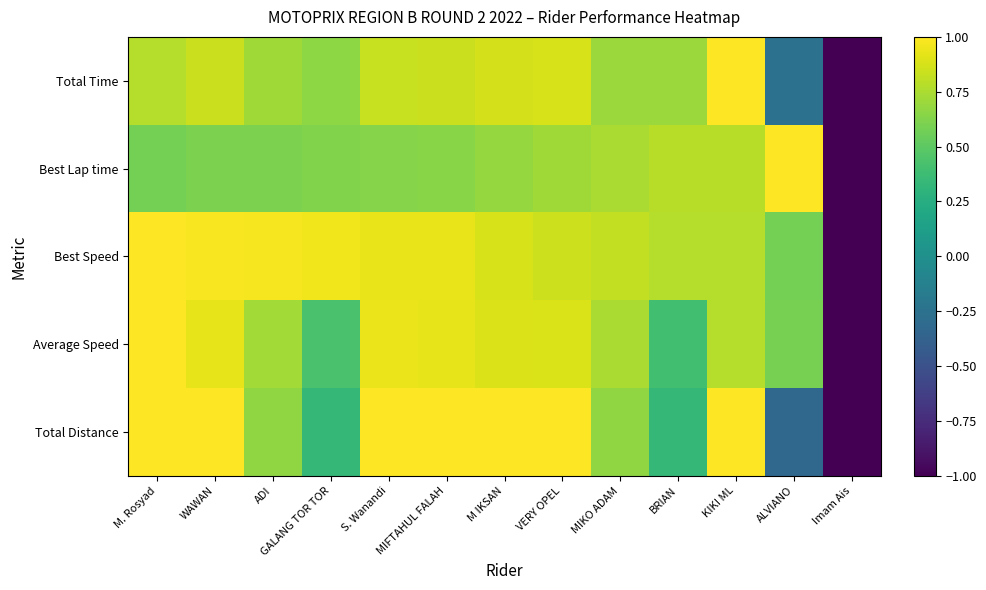

Which has a higher value, MIFTAHUL FALAH or KIKI ML?

KIKI ML